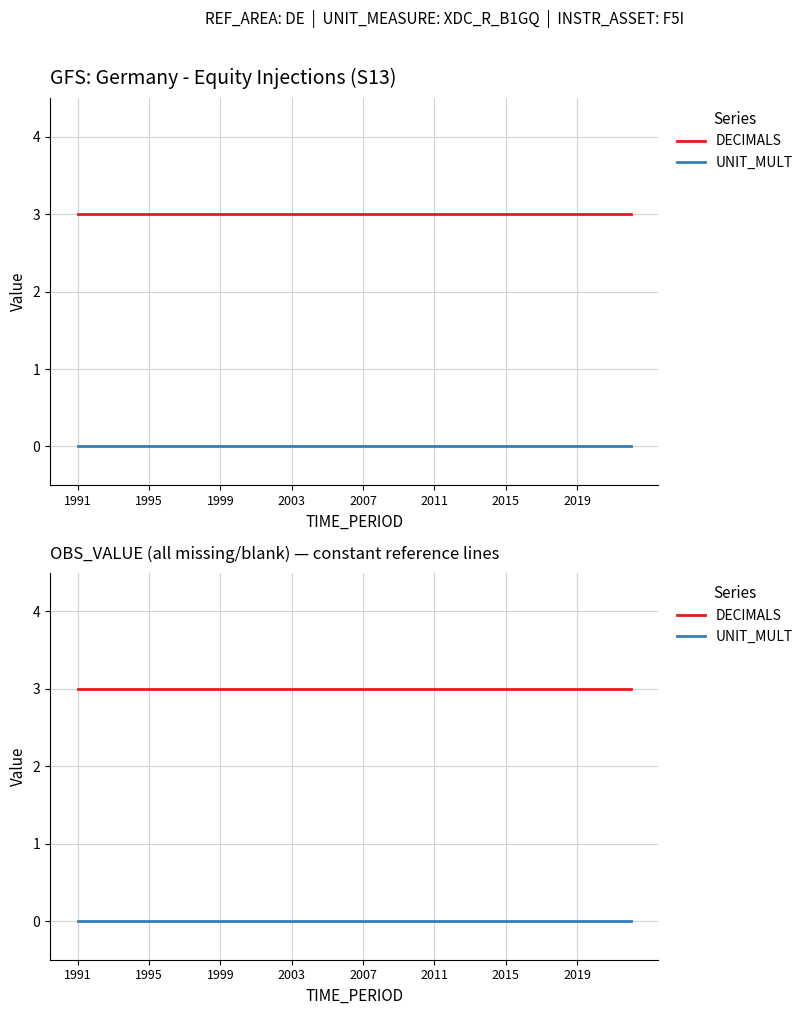

What is the spread (max minus min) of values at 10?

3